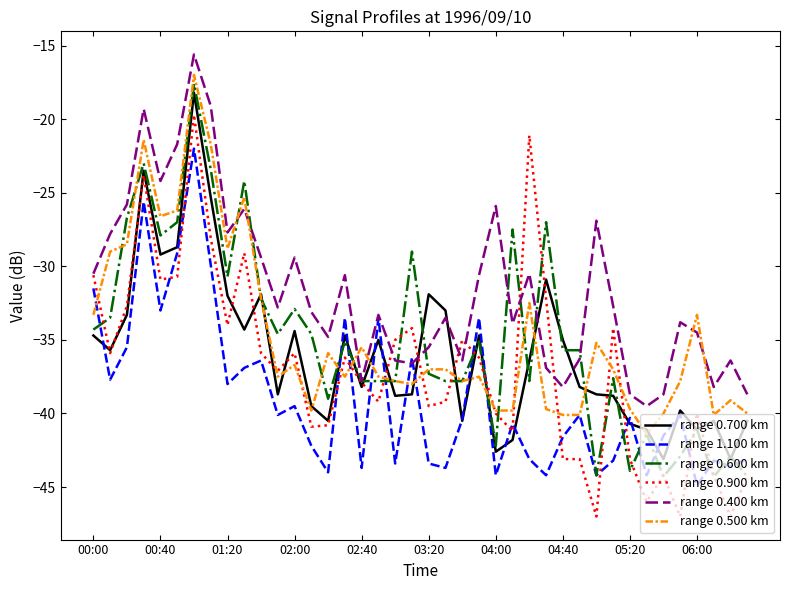

What are all the series names shown in the legend?

range 0.700 km, range 1.100 km, range 0.600 km, range 0.900 km, range 0.400 km, range 0.500 km